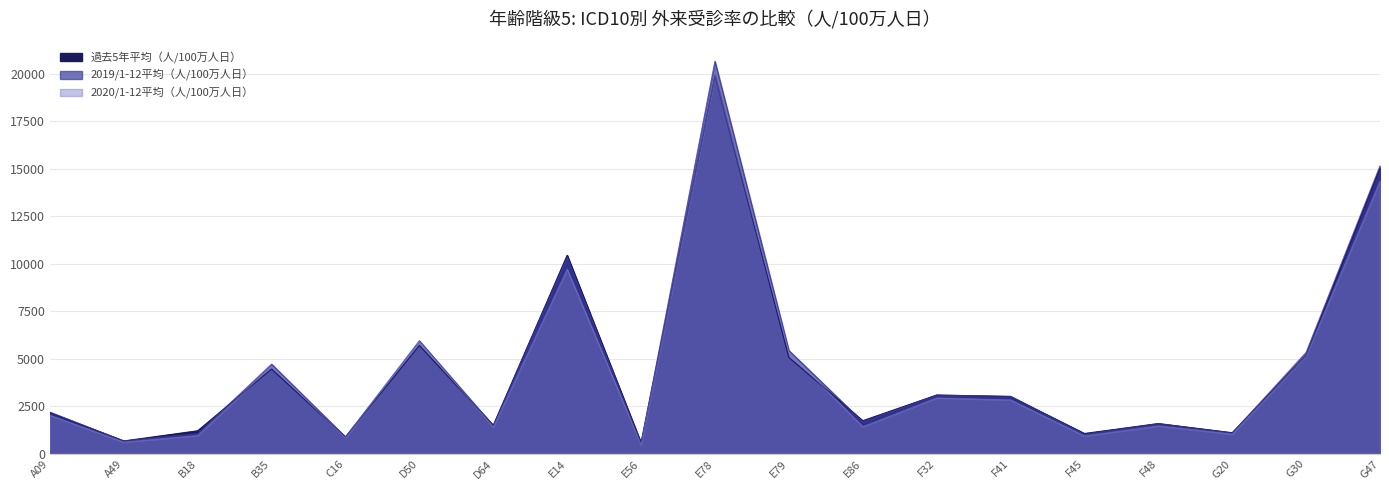

True or false: 2019/1-12平均（人/100万人日） and 過去5年平均（人/100万人日） cross at least once.

True